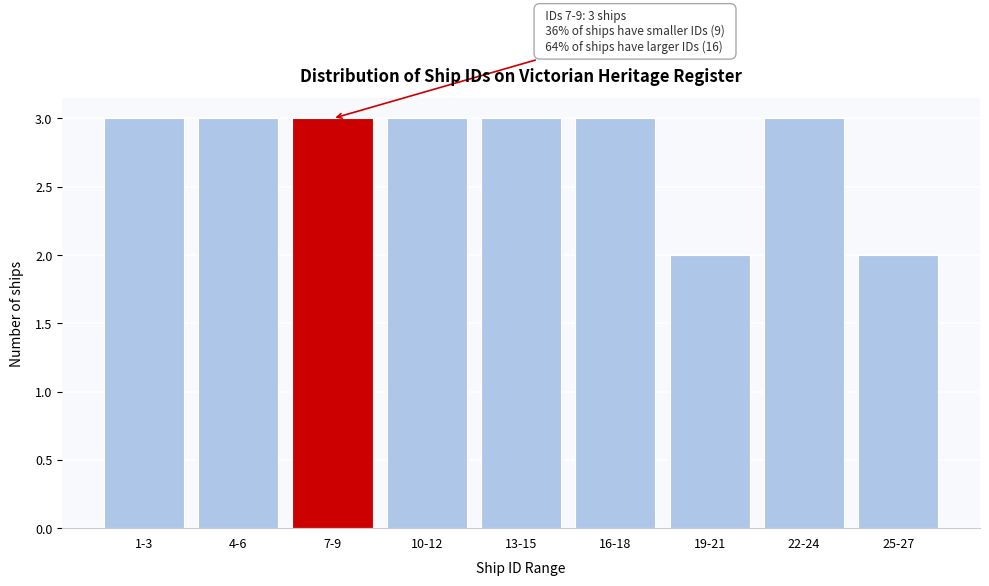

Reading left to right, transcribe all the data shown in this chart.

1-3=3	4-6=3	7-9=3	10-12=3	13-15=3	16-18=3	19-21=2	22-24=3	25-27=2